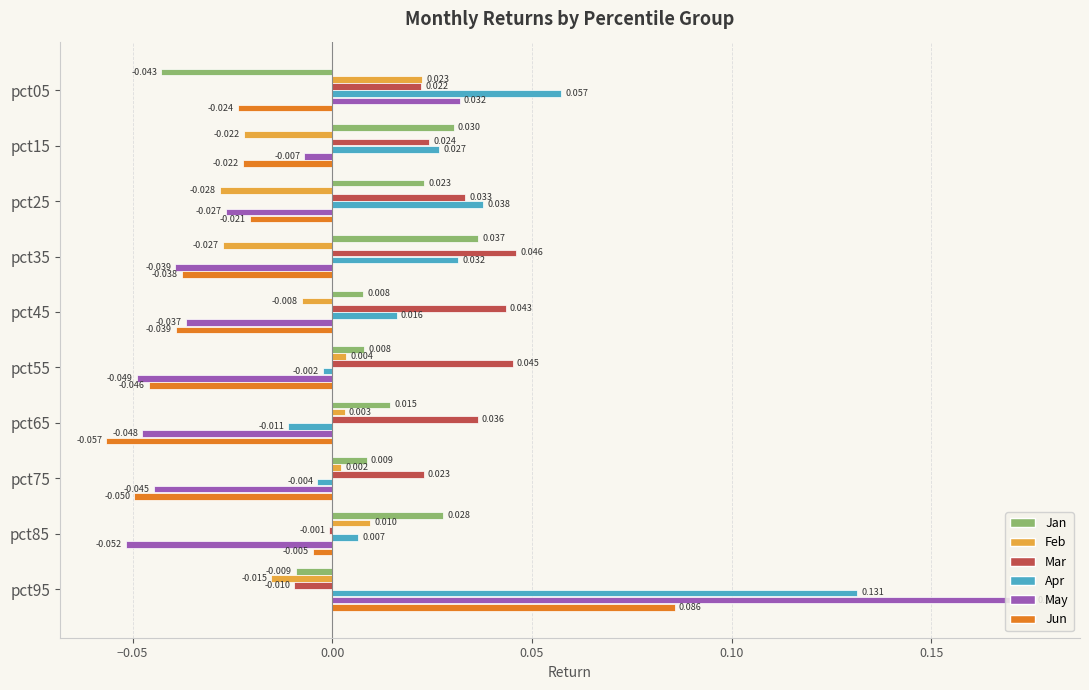

Between pct15 and pct75, which series saw the biggest shift?

May